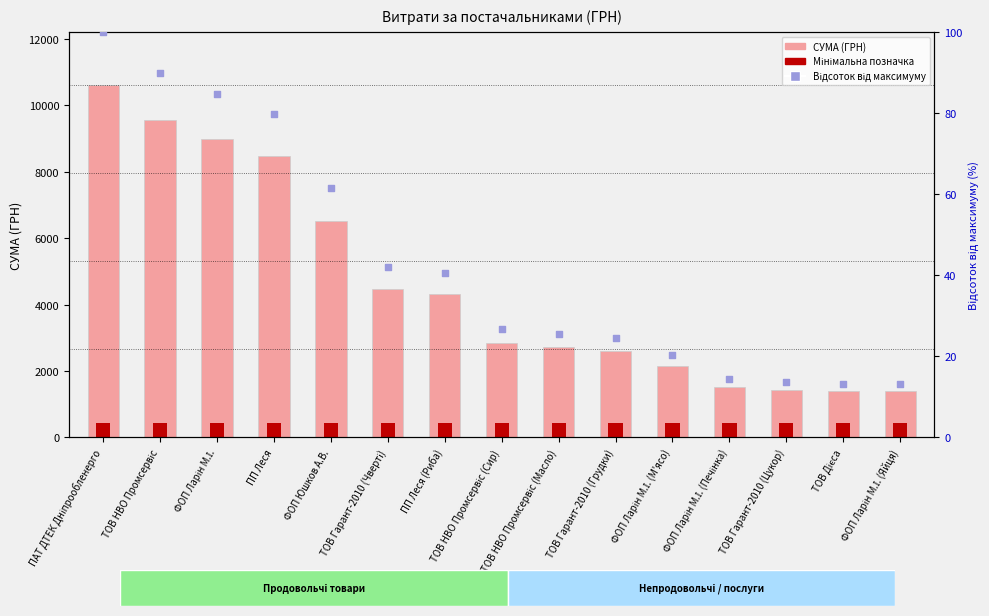

Is the value of СУМА (ГРН) at ТОВ Дієса greater than the value of Відсоток від макс. at ПАТ ДТЕК Дніпрообленерго?

Yes